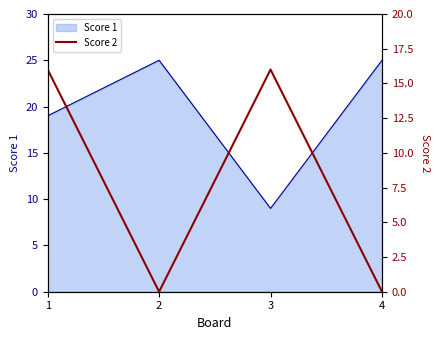

What is the difference between the maximum and minimum values?

16